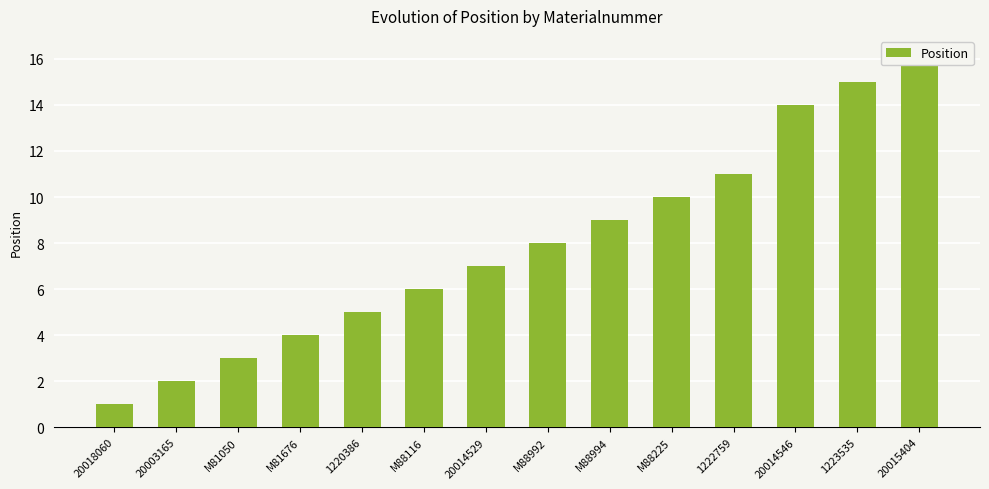

Between M81676 and 20014546, which is larger?

20014546